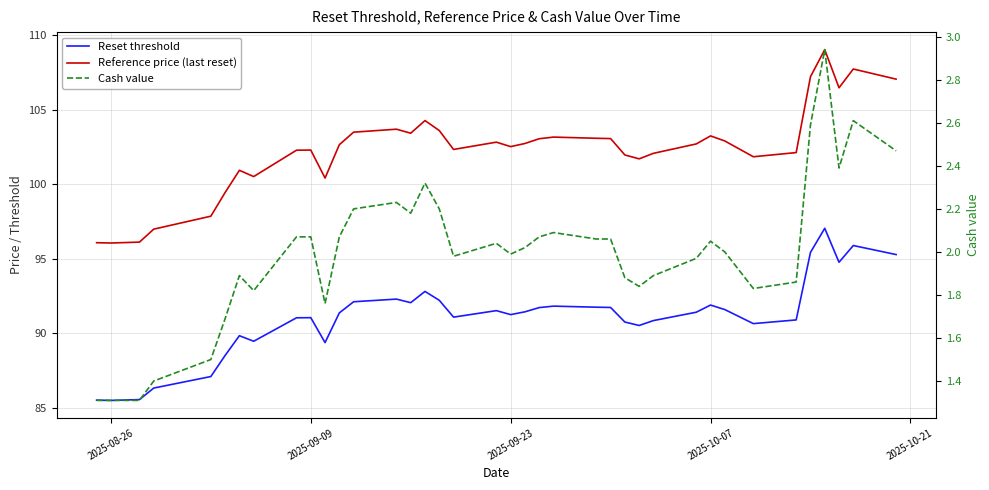

What is the minimum value for Reset threshold?

85.5